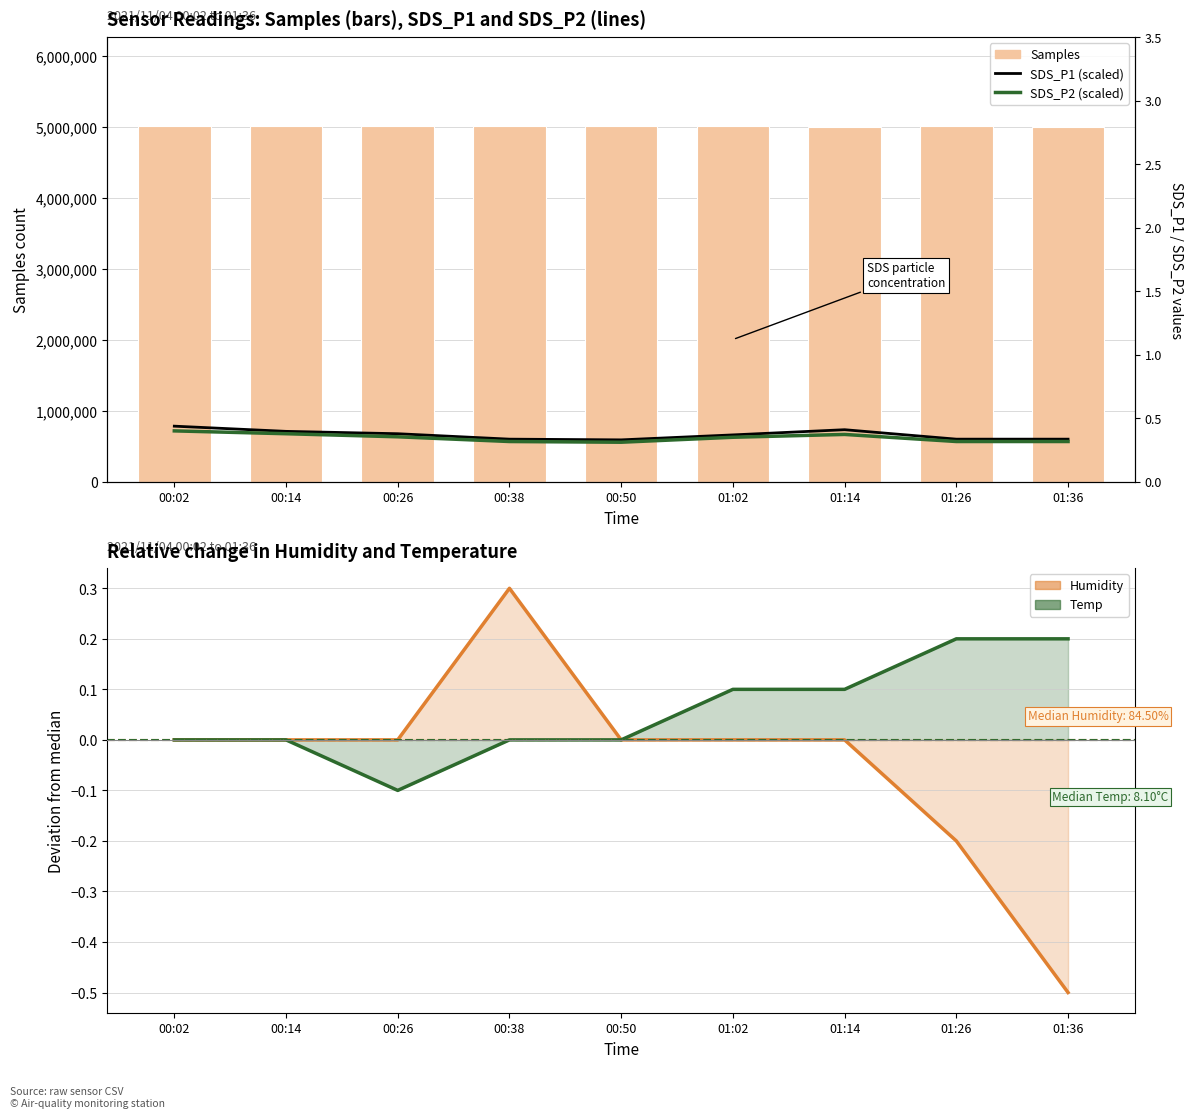

What are all the series names shown in the legend?

SDS_P1 (scaled), SDS_P2 (scaled), Samples, Humidity, Temp